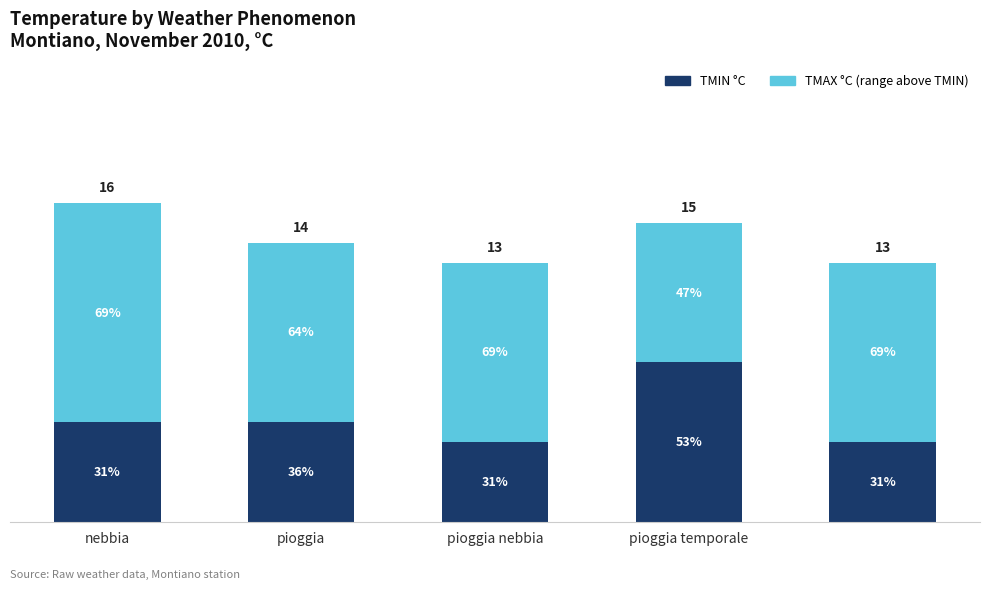

Does the chart contain stacked bars?

Yes